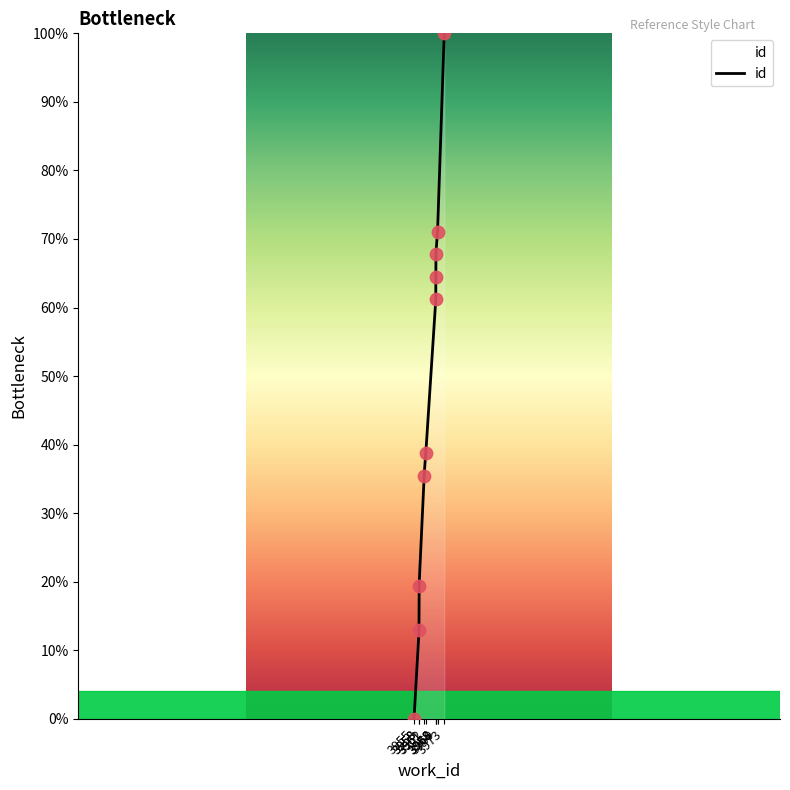

What is the ratio of the value at 3961 to the value at 3962?

0.9